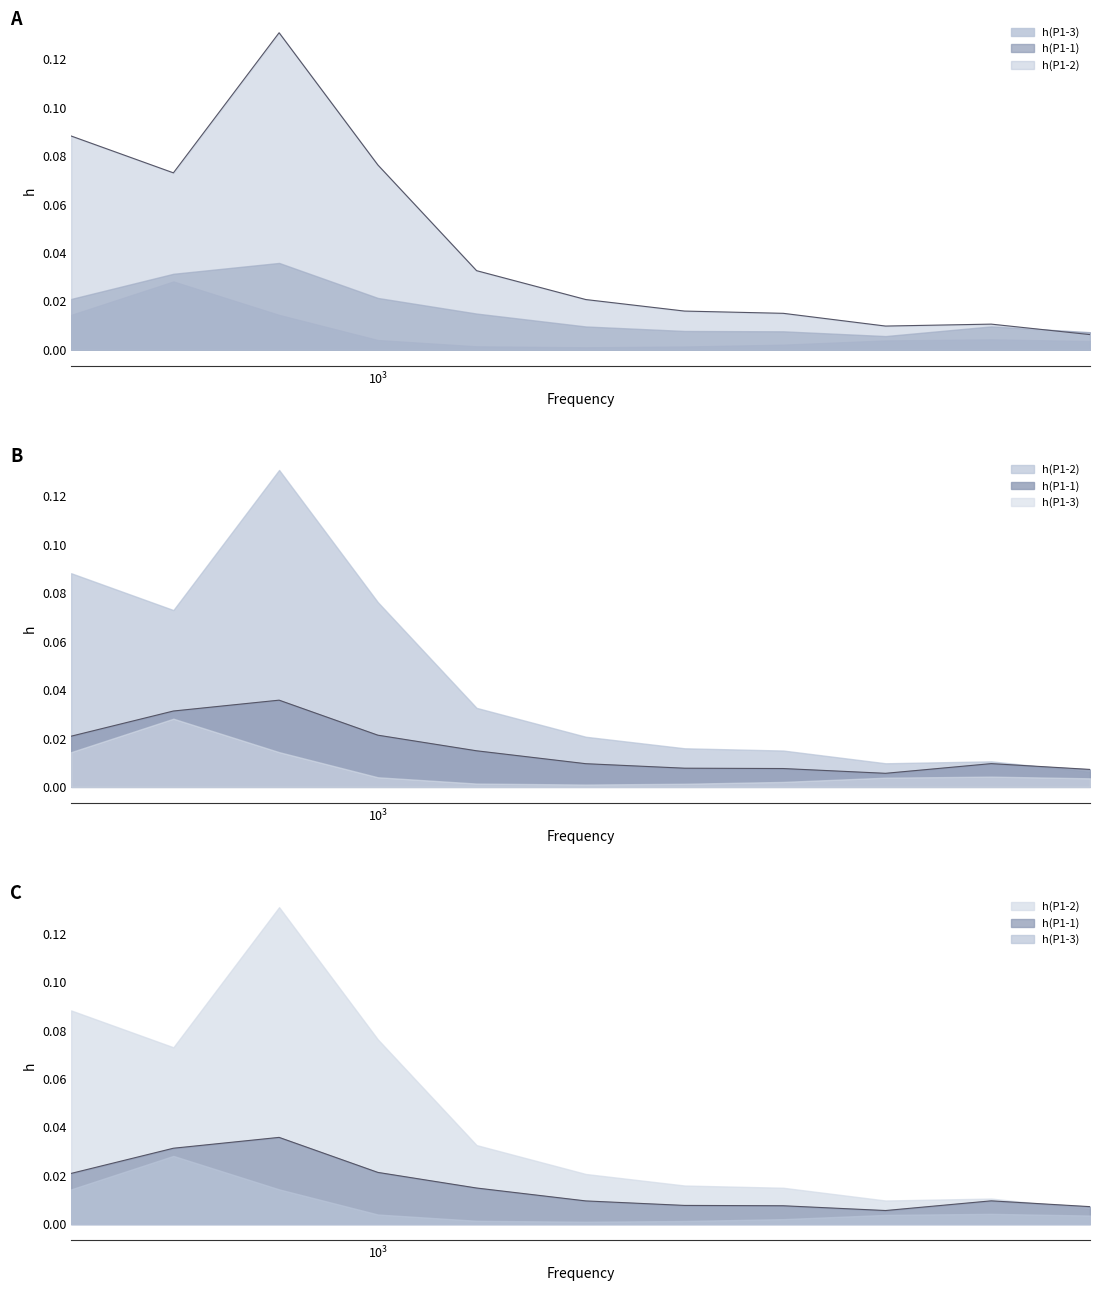

Is it true that h(P1-1) equals 0.0 at 1600?

True